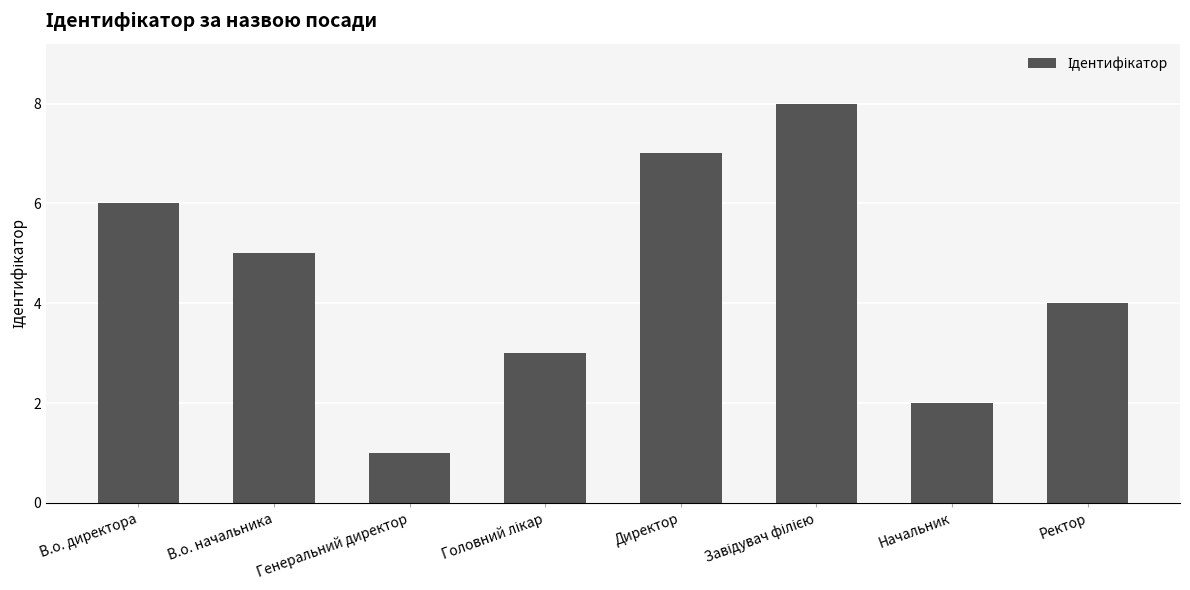

True or false: the data shows 6 at В.о. директора.

True